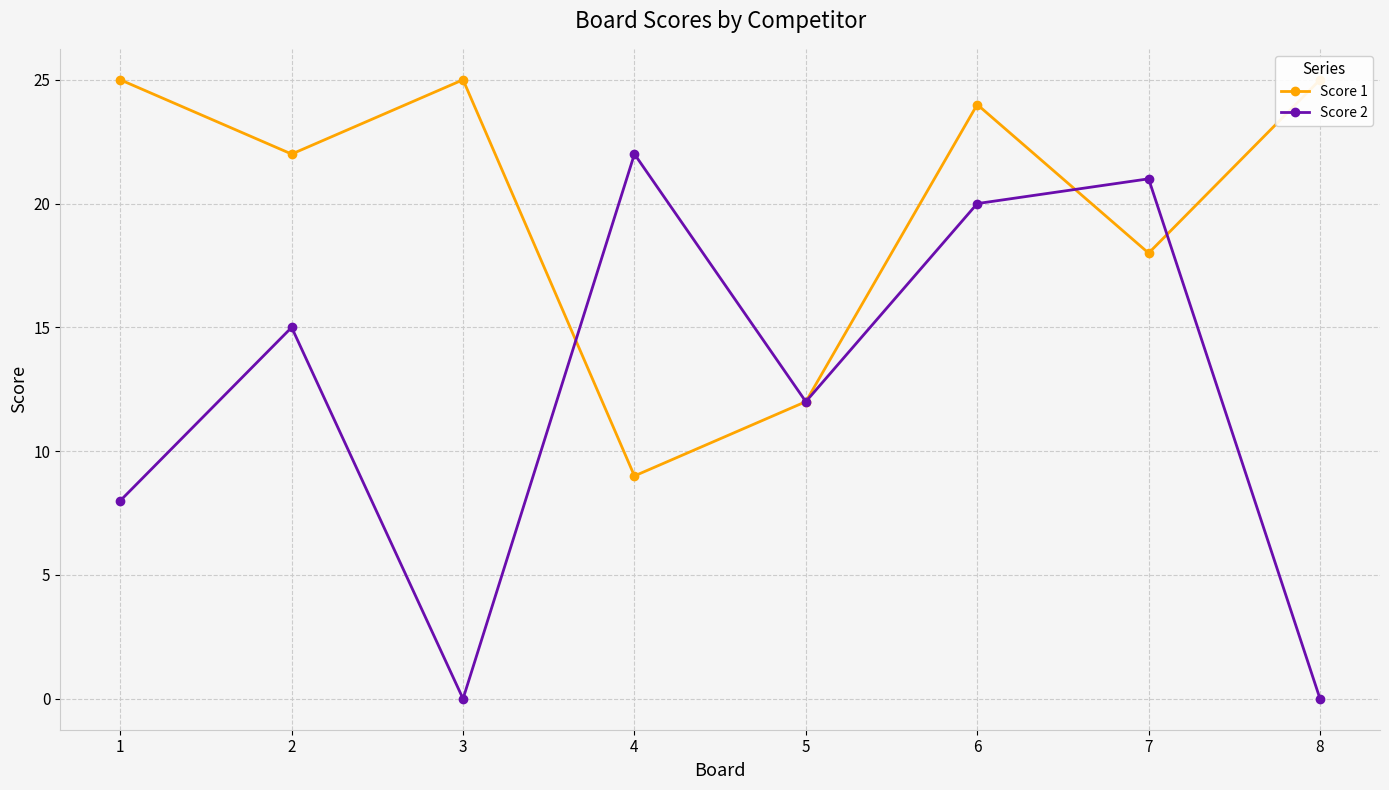

Where is the first local minimum for Score 2?

3